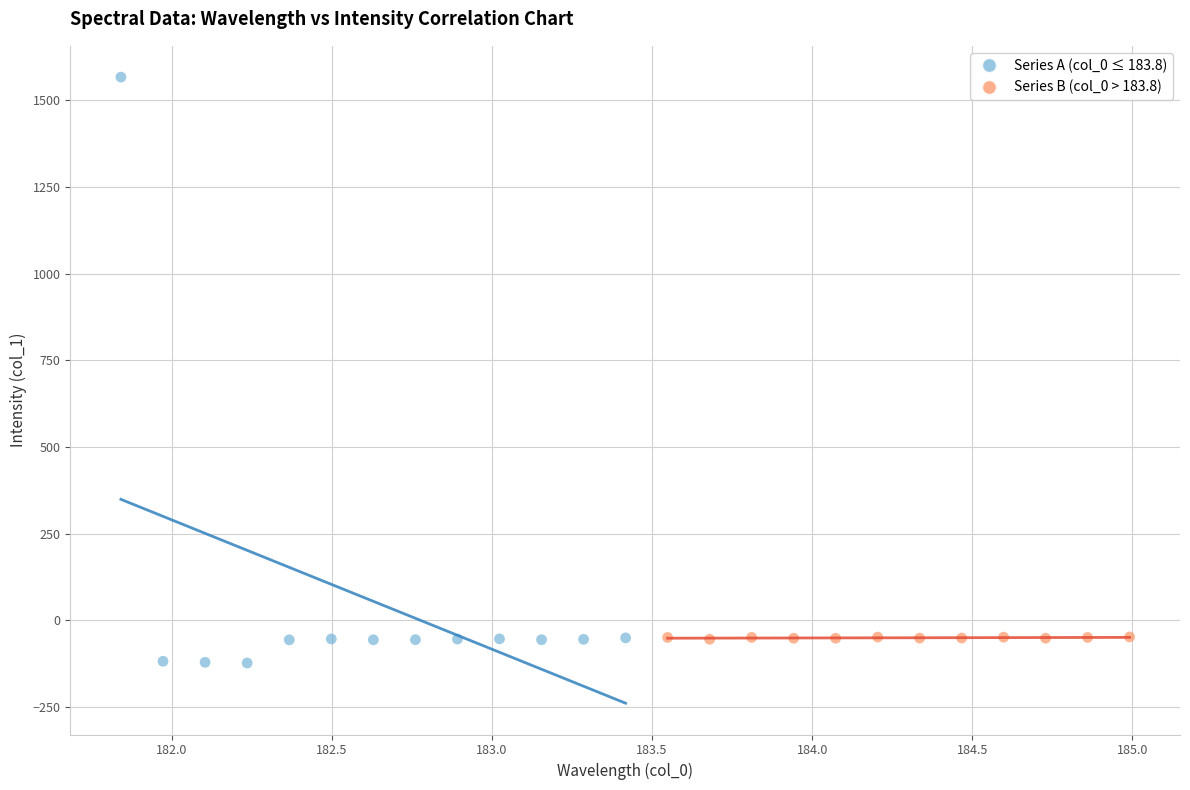

Which series has the widest spread of Y values?

Series A (col_0 ≤ 183.8)